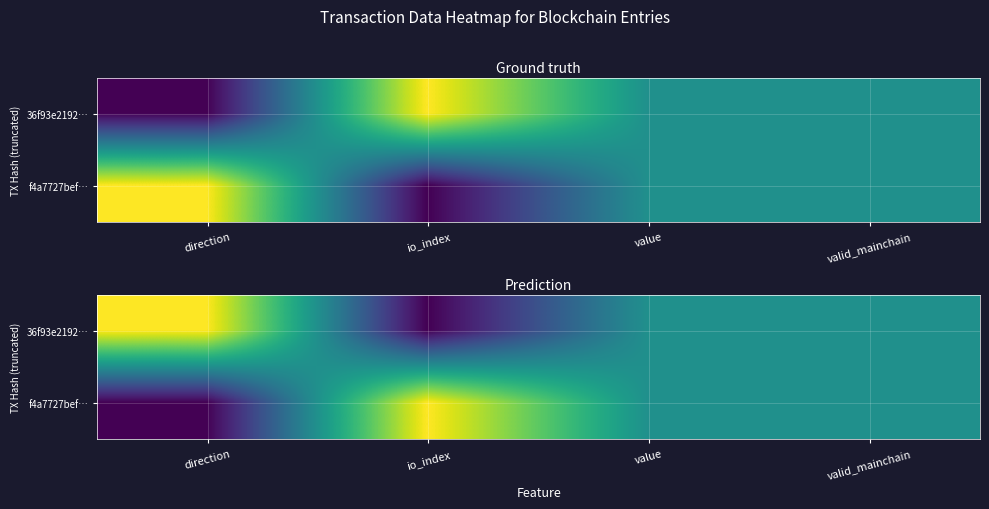

How many values in 36f93e2192… are above zero?

3